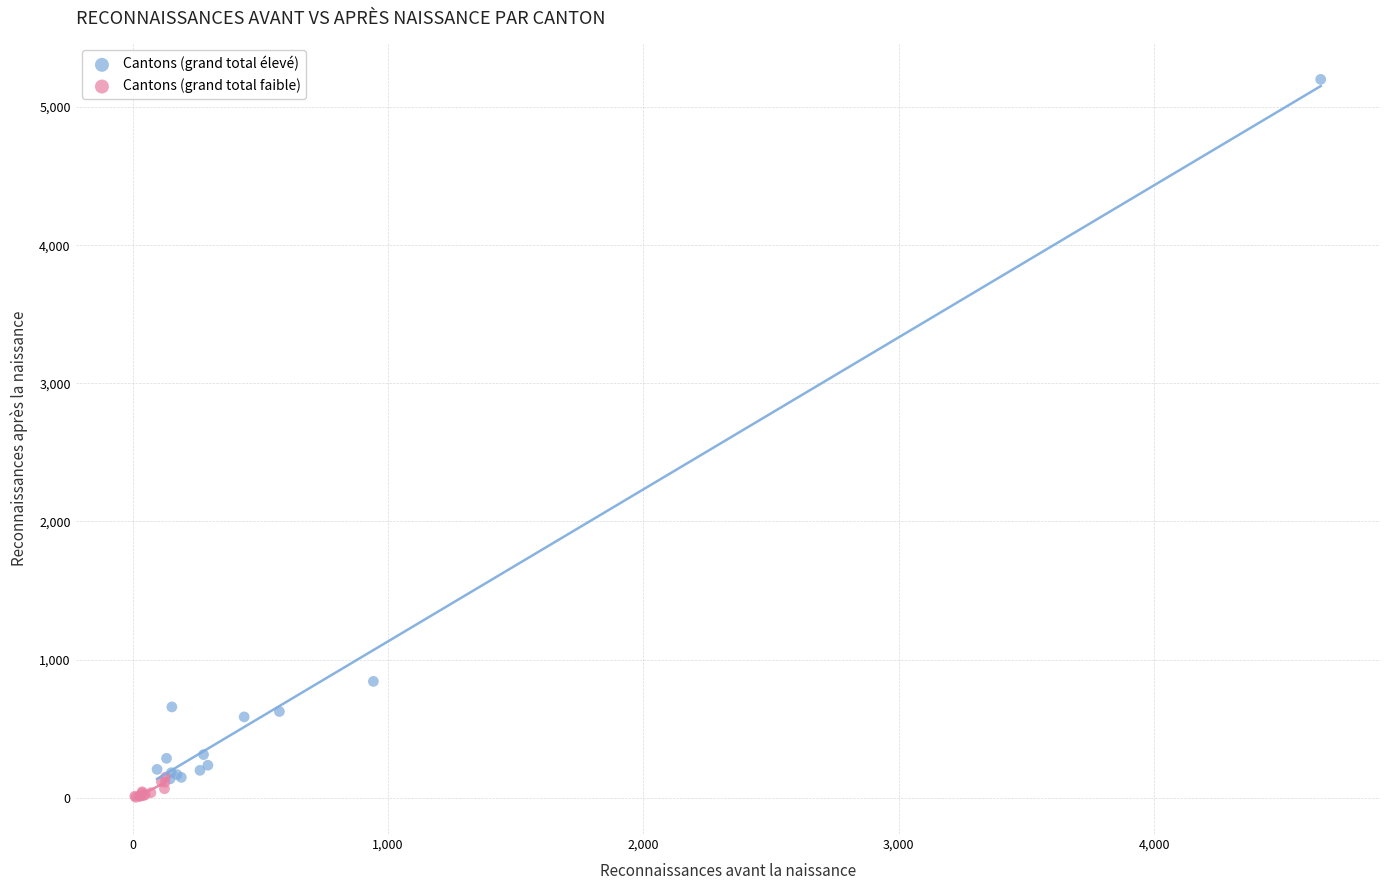

What are all the series names shown in the legend?

Cantons (grand total élevé), Cantons (grand total faible)